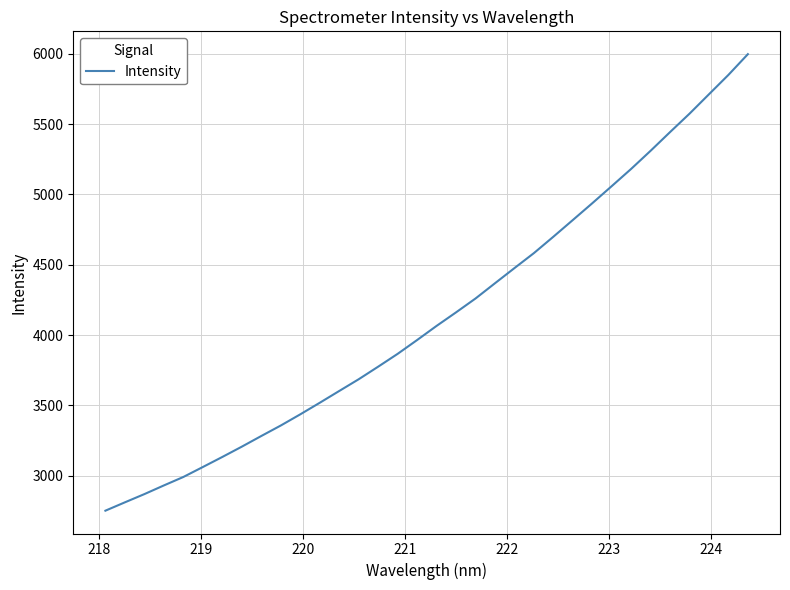

What is the difference between the maximum and minimum values?

3247.2